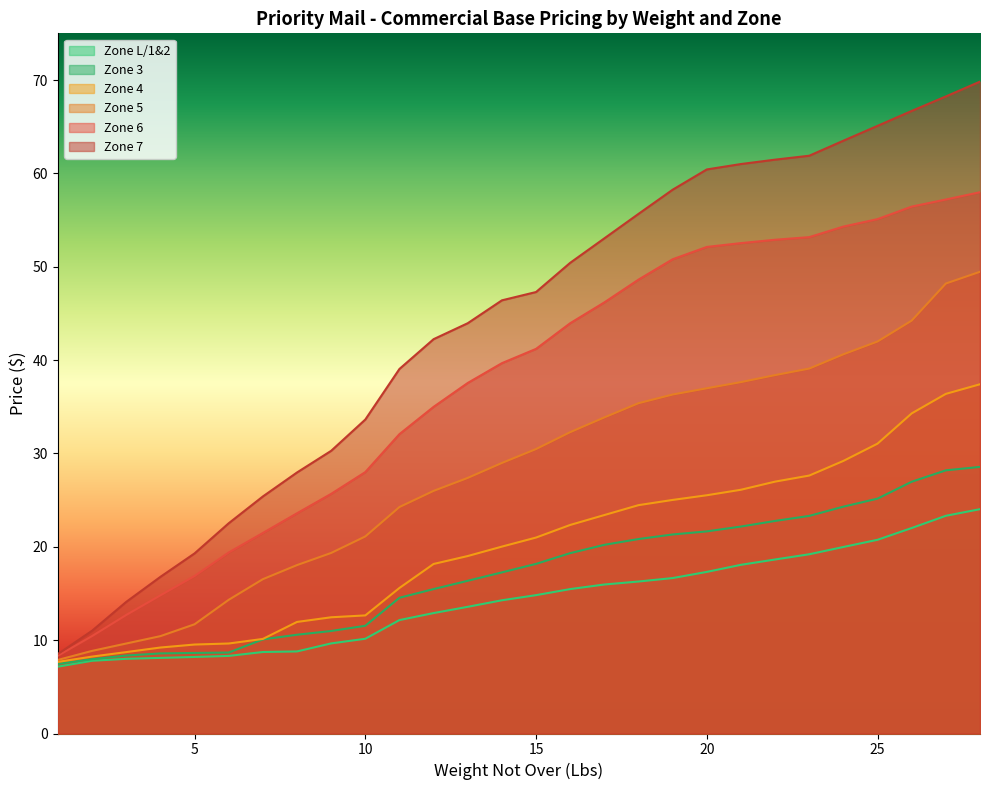

Reading right to left, transcribe all the data shown in this chart.

Zone L/1&2: 28=24.0	27=23.3	26=22.0	25=20.8	24=20.0	23=19.2	22=18.6	21=18.1	20=17.3	19=16.6	18=16.3	17=16.0	16=15.5	15=14.8	14=14.3	13=13.6	12=12.9	11=12.2	10=10.2	9=9.7	8=8.8	7=8.7	6=8.3	5=8.2	4=8.1	3=8.0	2=7.8	1=7.2
Zone 3: 28=28.6	27=28.2	26=27.0	25=25.2	24=24.3	23=23.3	22=22.8	21=22.2	20=21.6	19=21.3	18=20.8	17=20.2	16=19.3	15=18.2	14=17.3	13=16.4	12=15.5	11=14.5	10=11.5	9=11.0	8=10.6	7=10.1	6=8.7	5=8.6	4=8.6	3=8.3	2=8.0	1=7.5
Zone 4: 28=37.4	27=36.4	26=34.3	25=31.1	24=29.2	23=27.6	22=27.0	21=26.1	20=25.5	19=25.0	18=24.5	17=23.4	16=22.3	15=21.0	14=20.0	13=19.0	12=18.2	11=15.6	10=12.7	9=12.4	8=11.9	7=10.1	6=9.6	5=9.5	4=9.2	3=8.7	2=8.2	1=7.7
Zone 5: 28=49.5	27=48.2	26=44.2	25=42.0	24=40.6	23=39.1	22=38.4	21=37.6	20=37.0	19=36.3	18=35.4	17=33.9	16=32.3	15=30.5	14=29.0	13=27.4	12=26.0	11=24.3	10=21.1	9=19.3	8=18.0	7=16.5	6=14.3	5=11.7	4=10.4	3=9.6	2=8.8	1=7.9
Zone 6: 28=58.0	27=57.2	26=56.4	25=55.1	24=54.3	23=53.2	22=52.9	21=52.5	20=52.1	19=50.8	18=48.6	17=46.2	16=44.0	15=41.2	14=39.7	13=37.5	12=35.0	11=32.1	10=28.0	9=25.7	8=23.6	7=21.5	6=19.4	5=16.9	4=14.8	3=12.7	2=10.4	1=8.3
Zone 7: 28=69.8	27=68.2	26=66.7	25=65.1	24=63.5	23=61.9	22=61.5	21=61.0	20=60.4	19=58.2	18=55.7	17=53.0	16=50.4	15=47.3	14=46.4	13=44.0	12=42.2	11=39.0	10=33.6	9=30.3	8=28.0	7=25.4	6=22.5	5=19.3	4=16.8	3=14.1	2=11.0	1=8.5